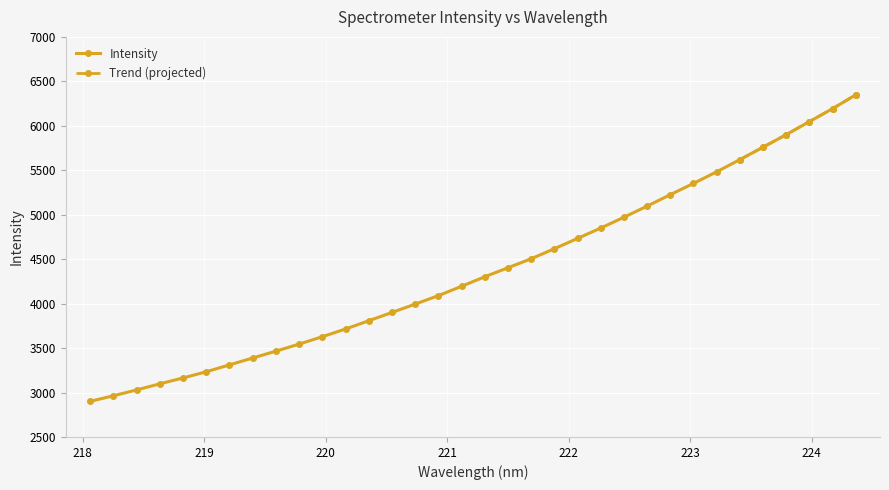

Is it true that the value at 219.7801 is 3544.7?

True